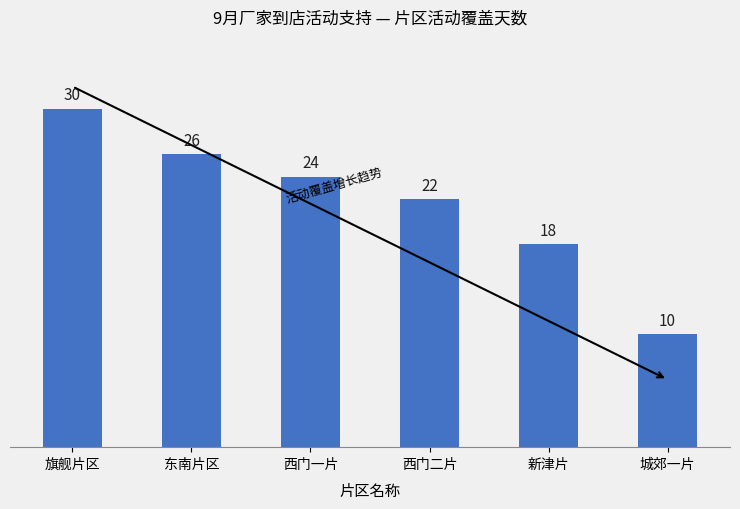

What is the value of the 2nd bar from the left?

26